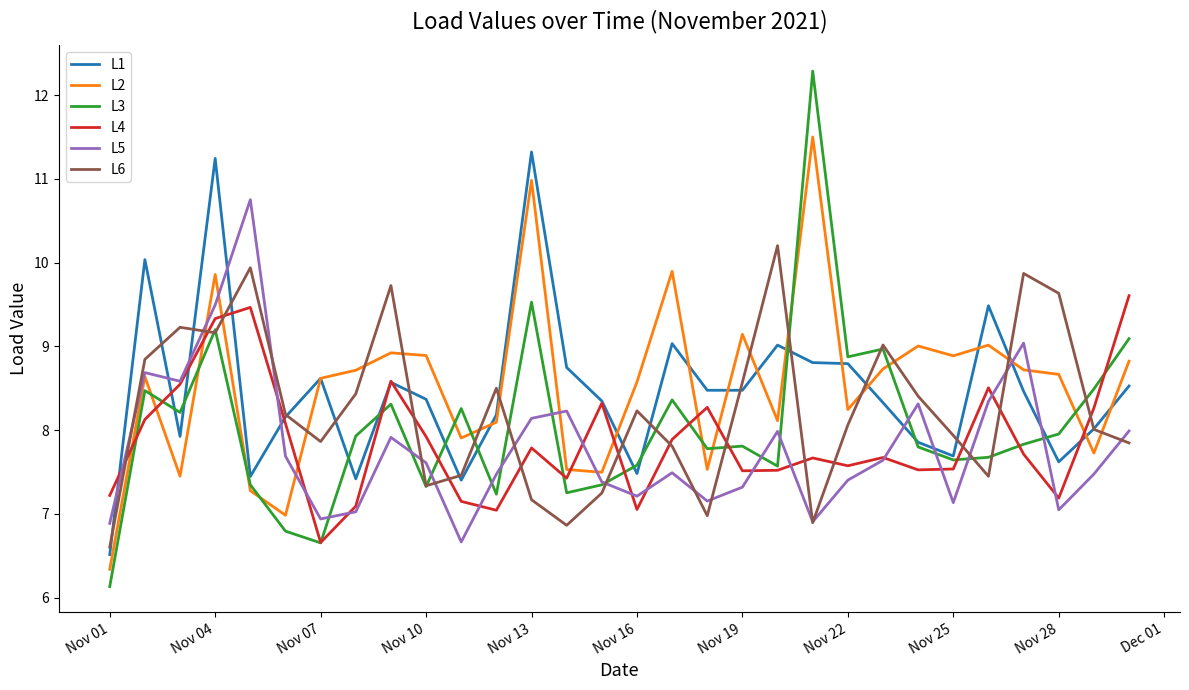

Which series has the largest range (max minus min)?

L3